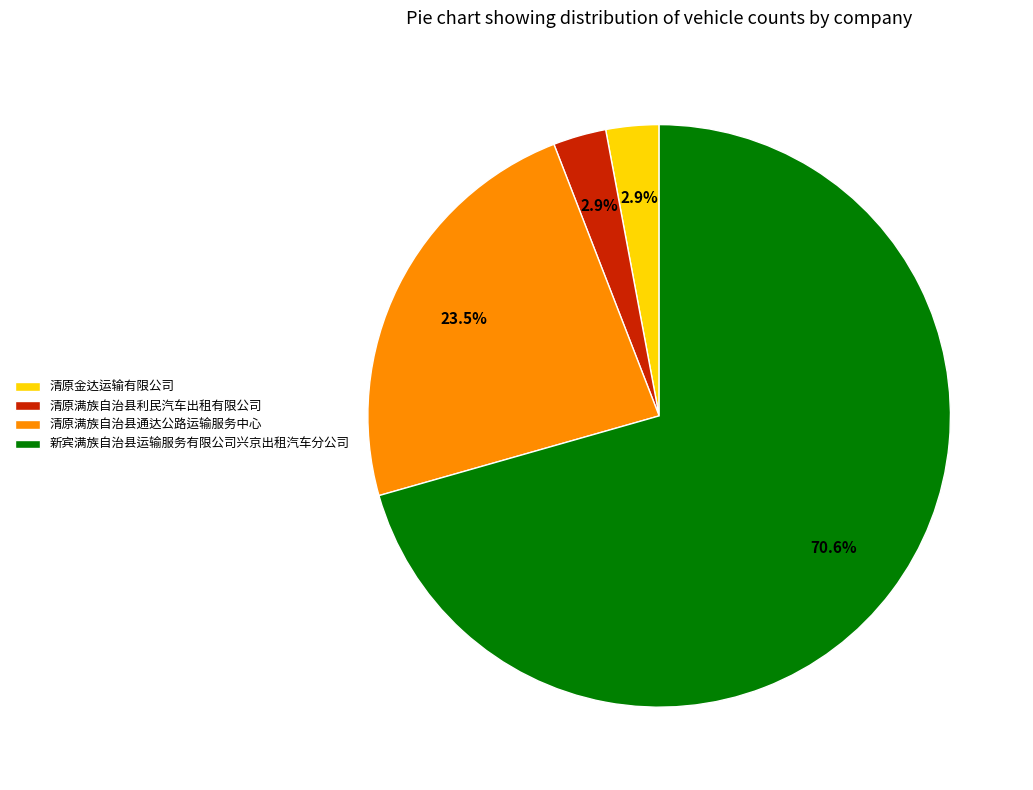

To the nearest percent, what is the difference between the 清原满族自治县利民汽车出租有限公司 and 清原满族自治县通达公路运输服务中心 slice percentages?

21%